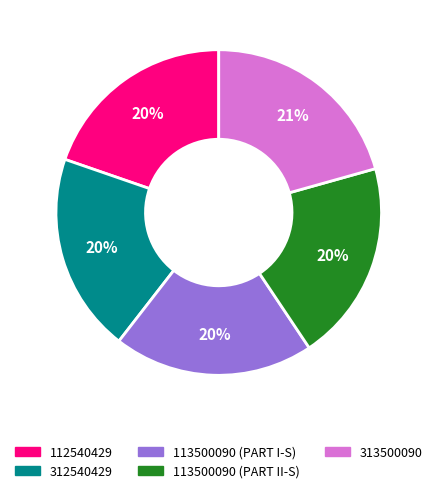

Approximately how many times larger is the value at 312540429 compared to 113500090 (PART II-S)?

1.0